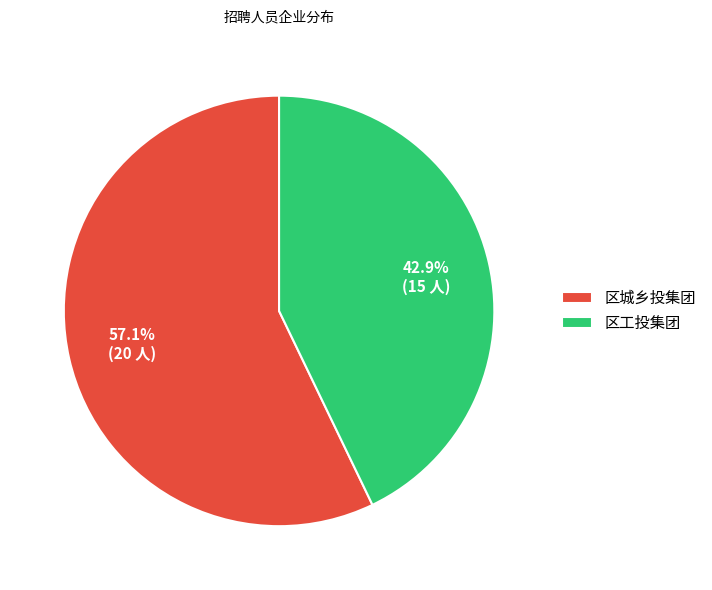

What is the majority slice?

区城乡投集团